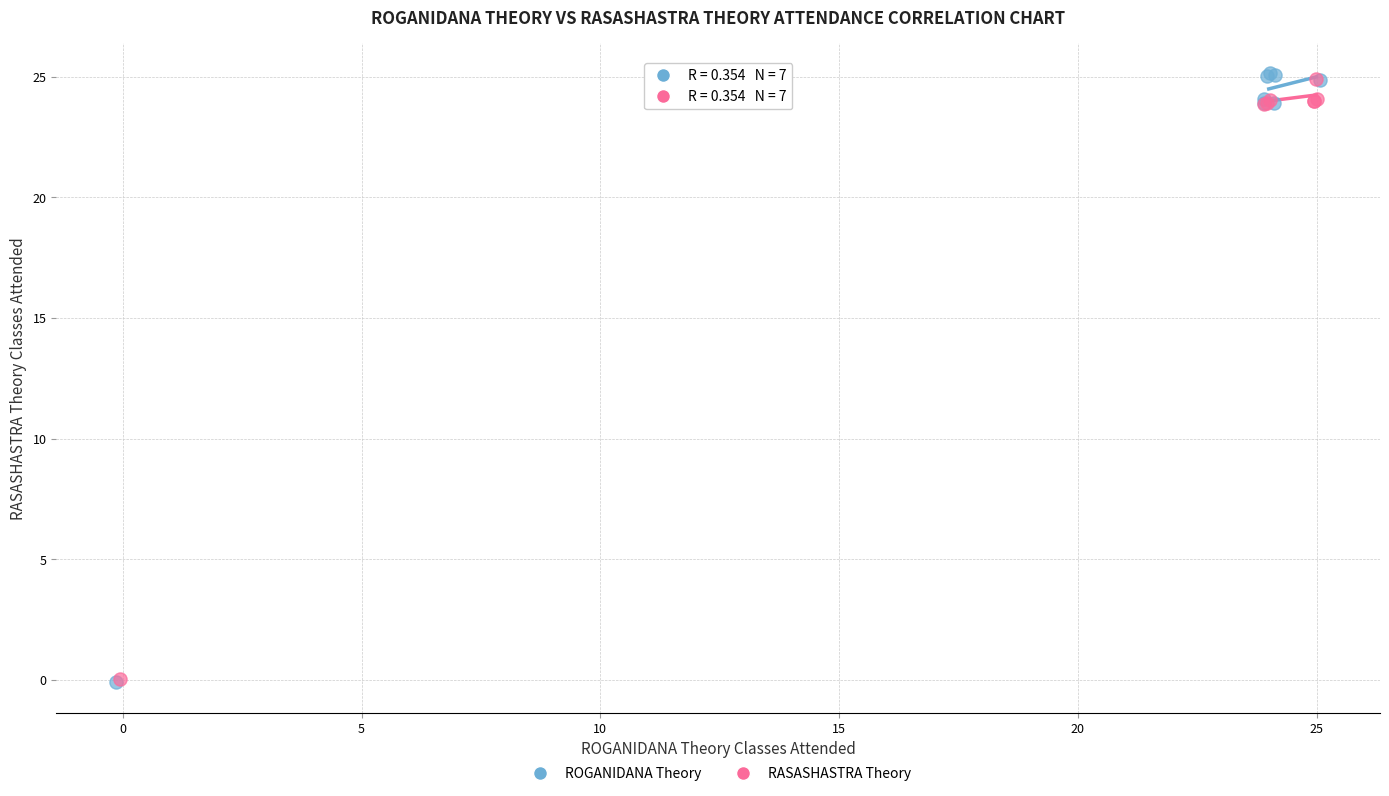

What are all the series names shown in the legend?

ROGANIDANA Theory, RASASHASTRA Theory